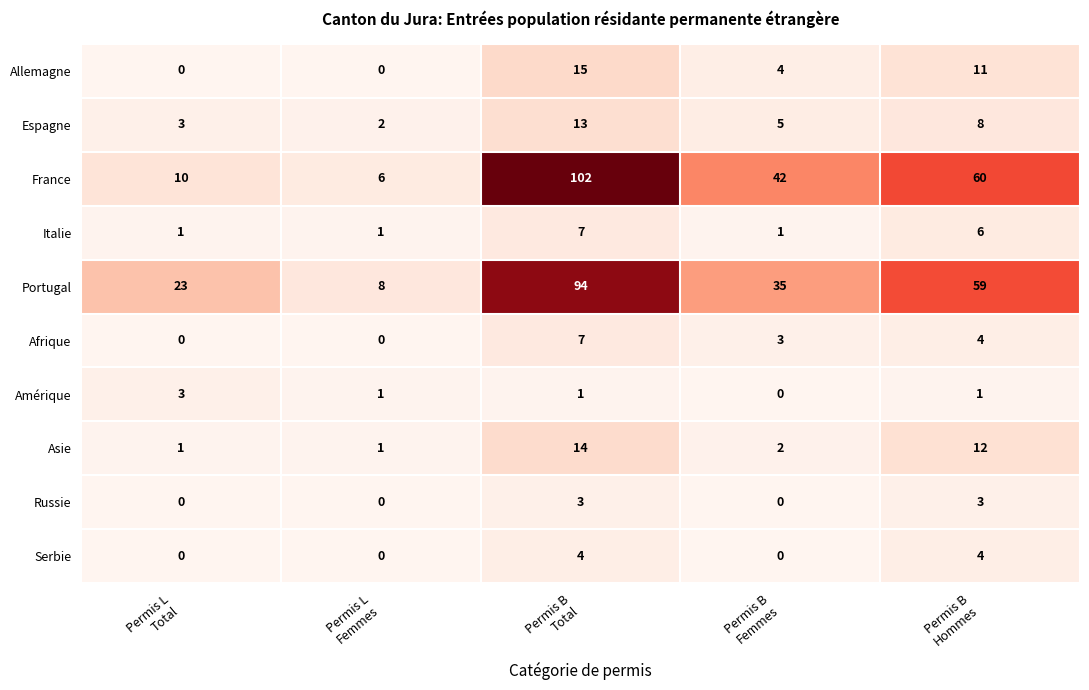

How many distinct data groups are displayed?

10